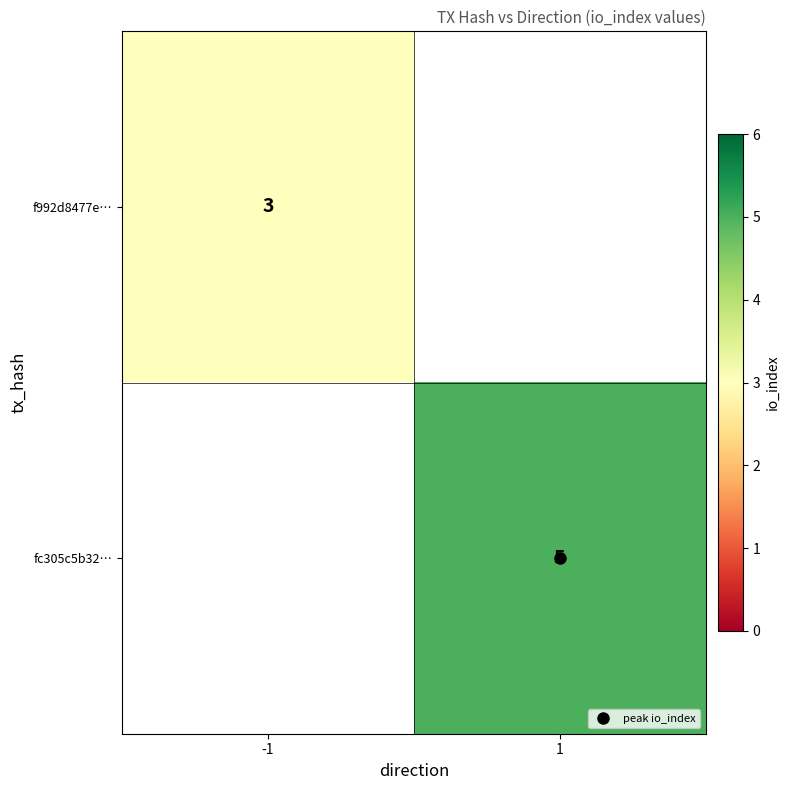

List the series in order of their peak value, highest first.

f992d8477e…, fc305c5b32…